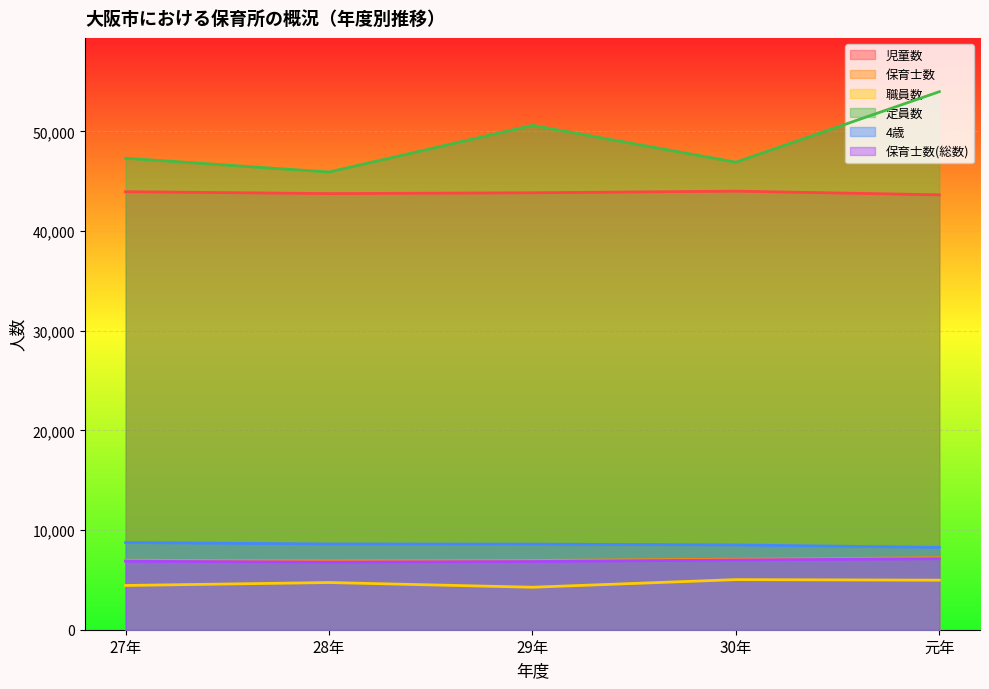

True or false: 4歳 and 児童数 cross at least once.

False